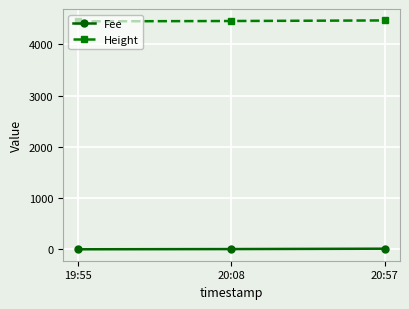

What is the value of the Height point at the 2nd from the left?

4455.0